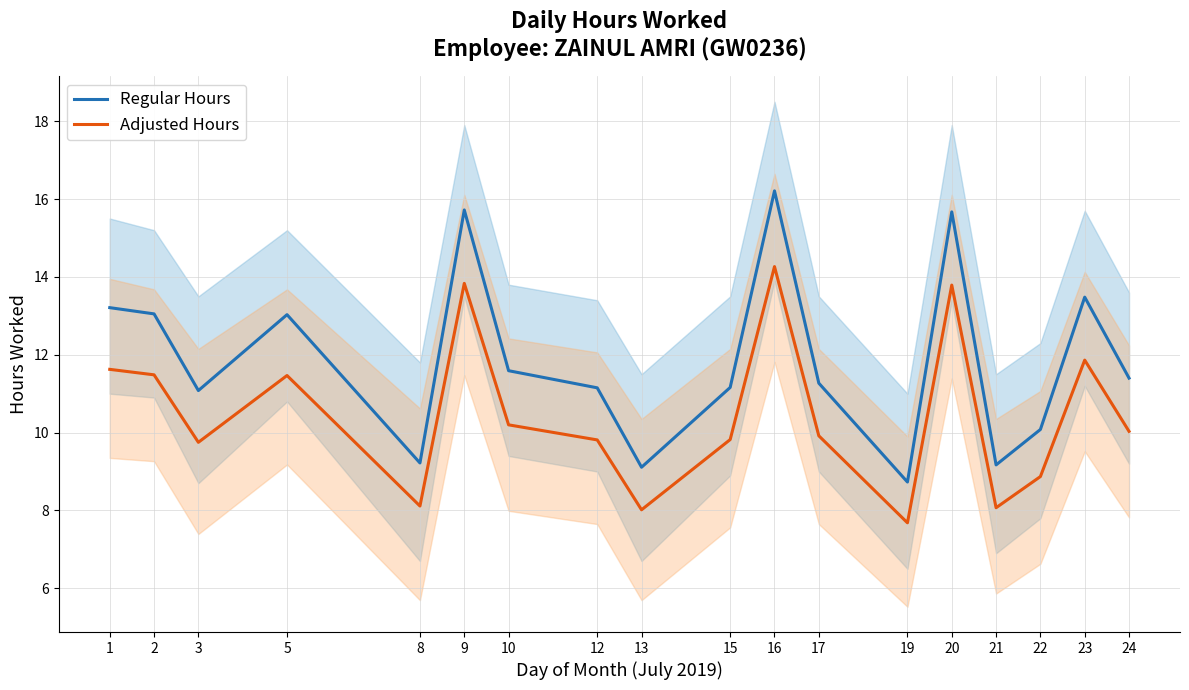

At which label does Regular Hours first exceed 11?

1